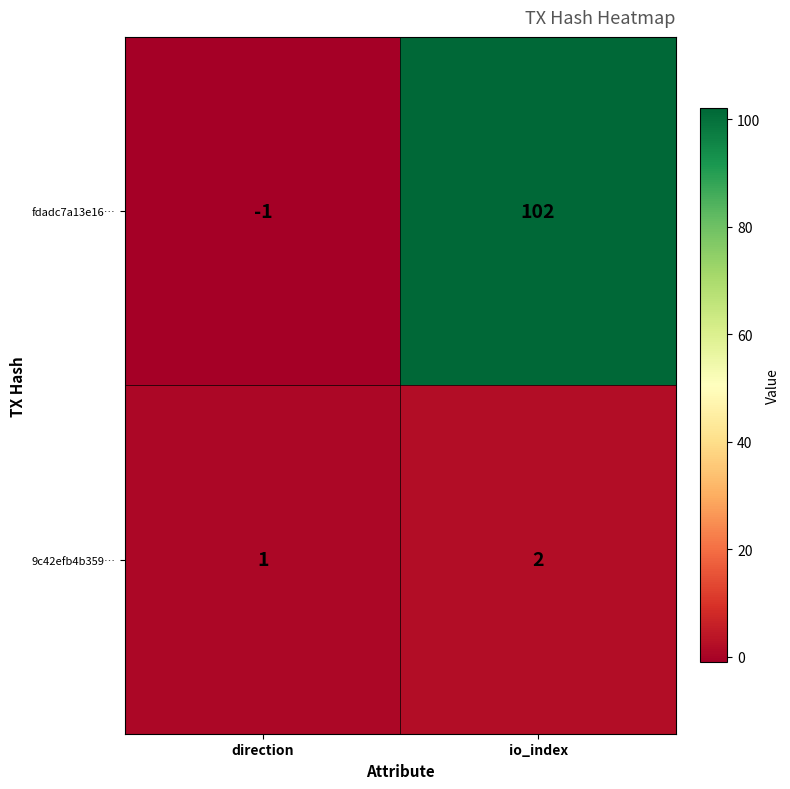

Which series changed the most between direction and io_index?

fdadc7a13e16…